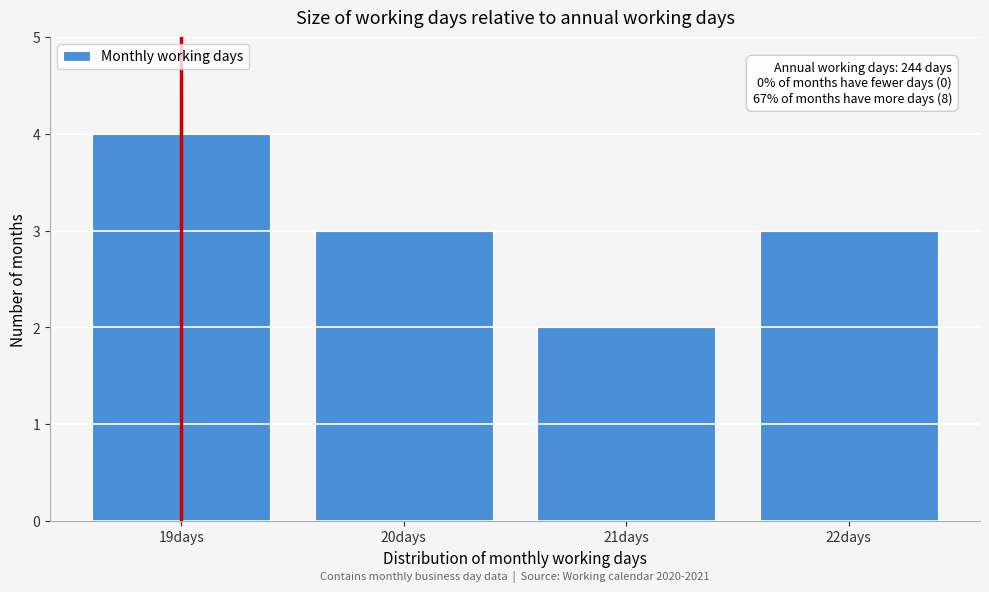

Reading left to right, extract all data points from this chart.

19days=4	20days=3	21days=2	22days=3